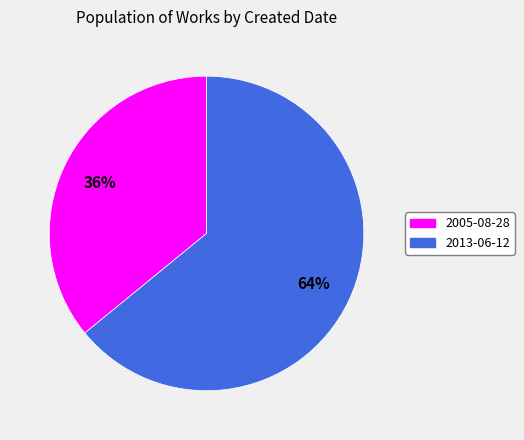

Which has a higher value, 2005-08-28 or 2013-06-12?

2013-06-12